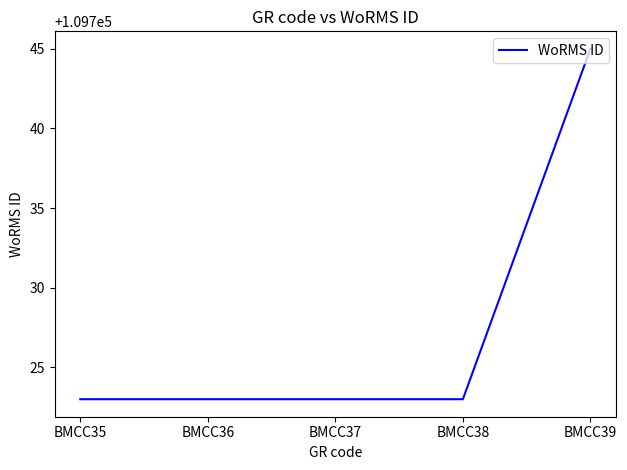

The chart shows a value of 109723 at BMCC38. True or false?

True